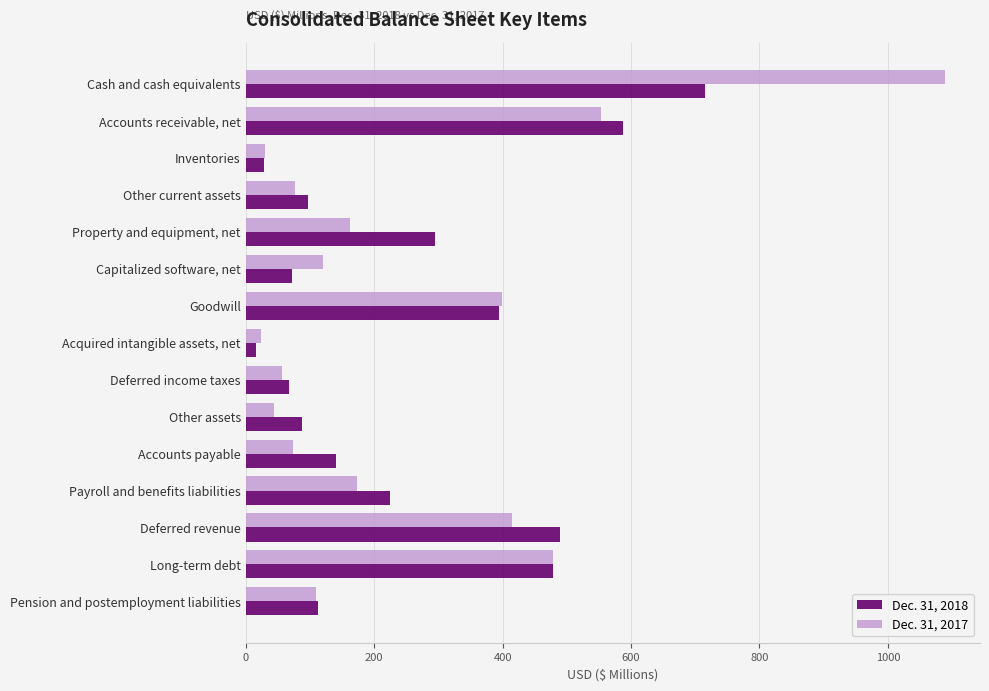

Rank the series by their average value, from lowest to highest.

Dec. 31, 2017, Dec. 31, 2018